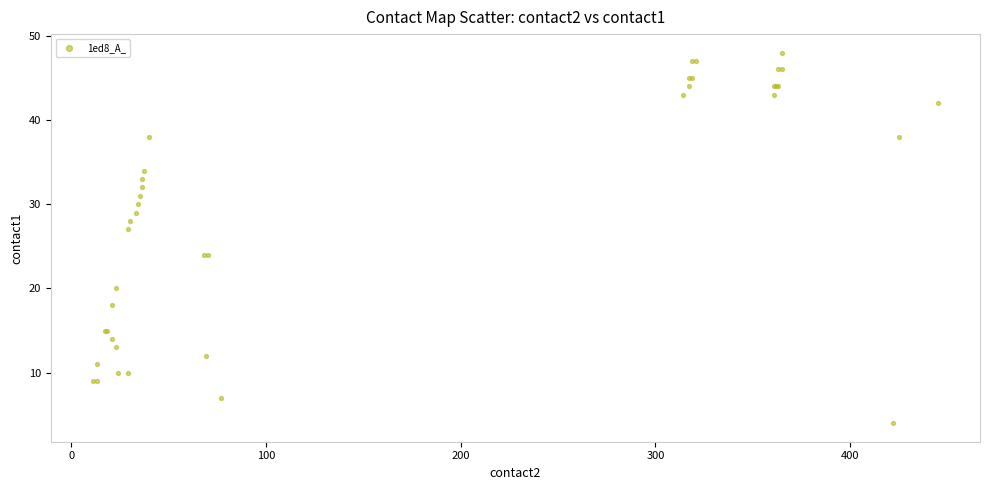

What Y value in the scatter plot is closest to 26?

27